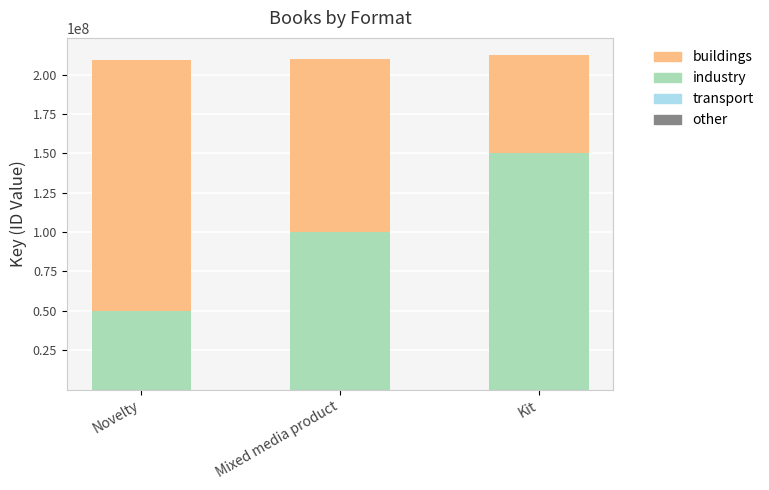

What is the lowest value of the other series?

1